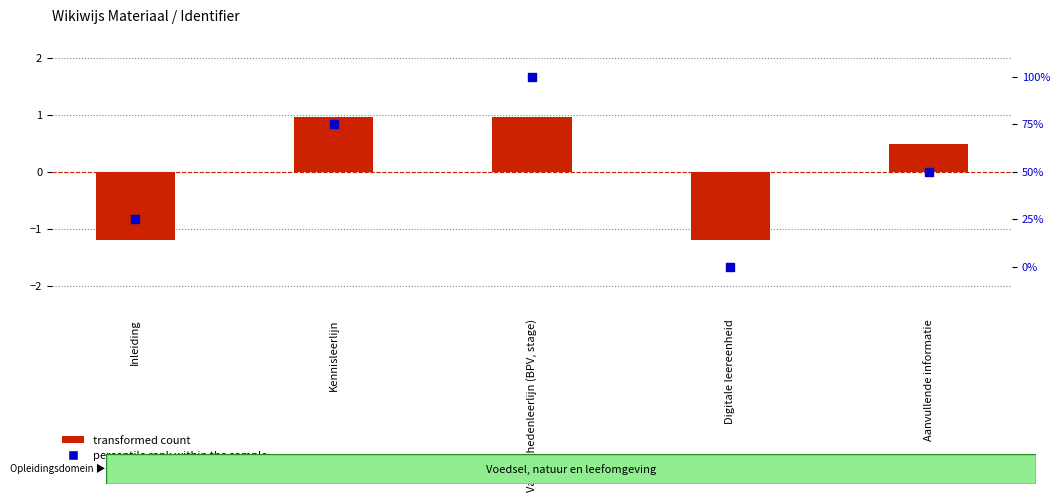

Which series has the largest Y range (max minus min)?

percentile rank within the sample